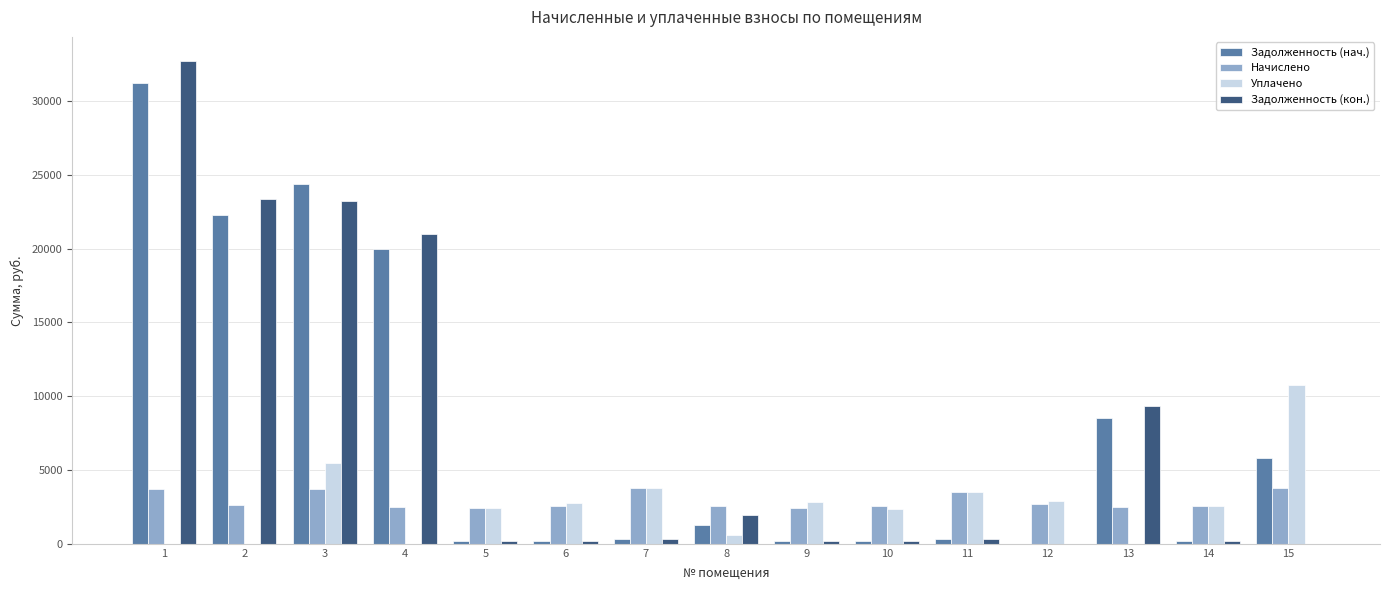

Is the value of Задолженность (нач.) at 4 greater than the value of Начислено at 1?

Yes